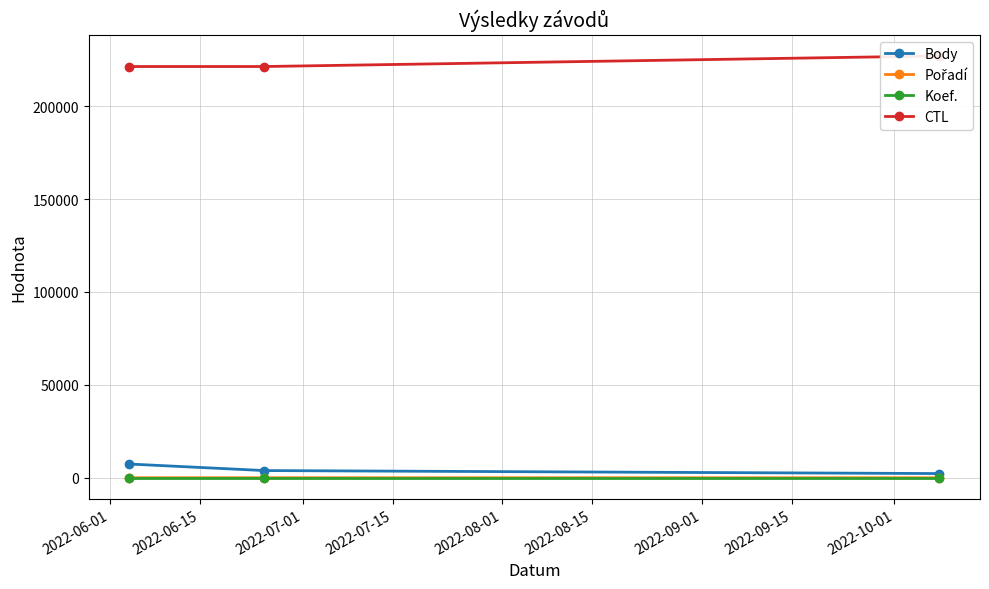

What is the maximum value for Body?

7387